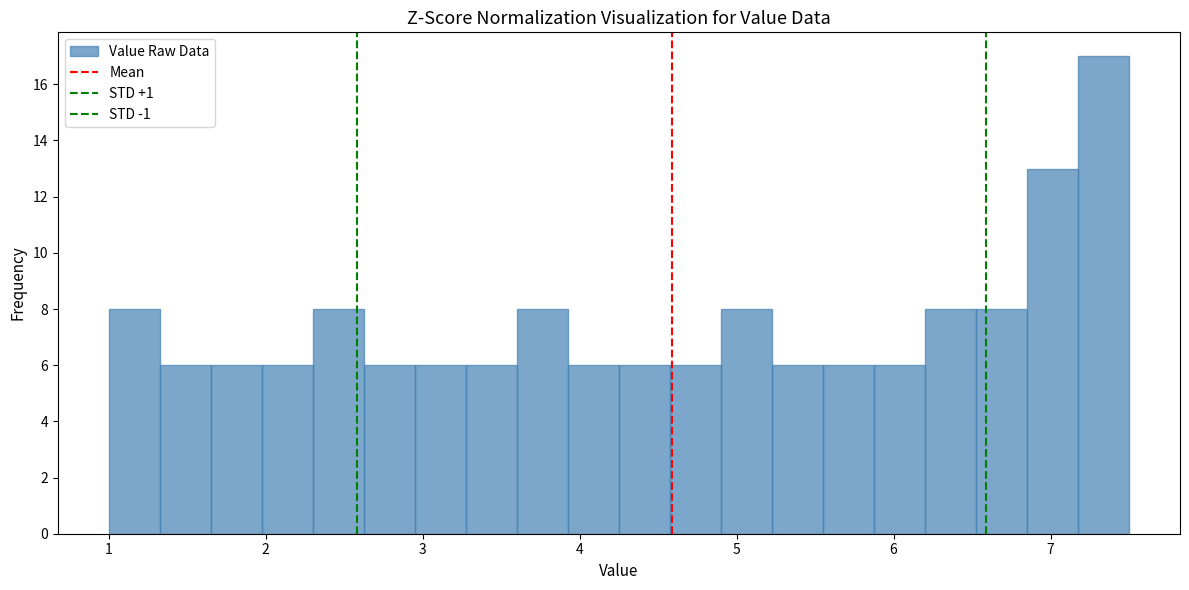

Read against the x-axis, roughly where is the centre of the tallest bar?

7.3